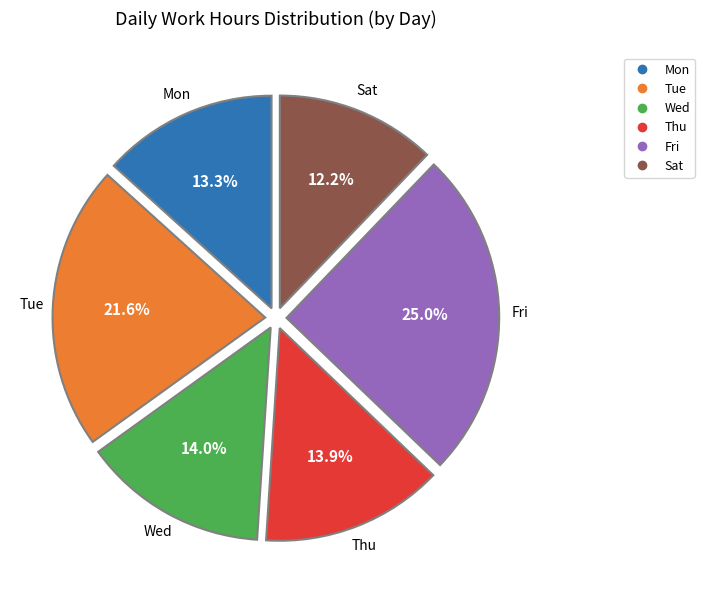

Does any single category account for the majority?

No